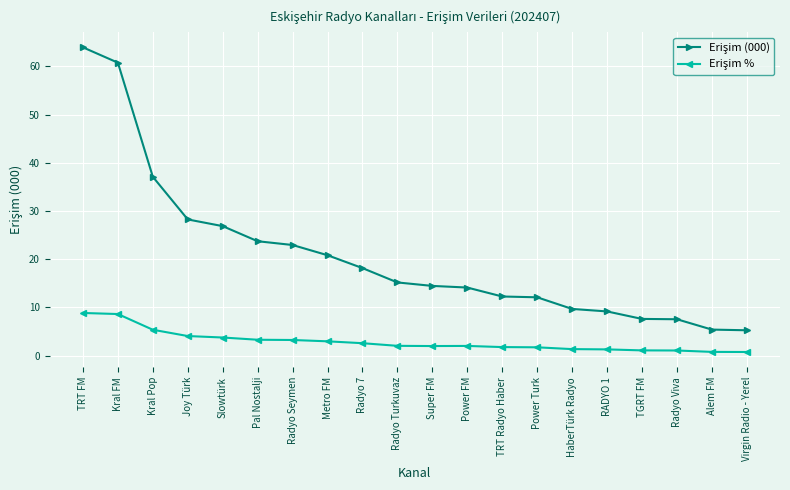

What is the greatest value displayed?

63.9